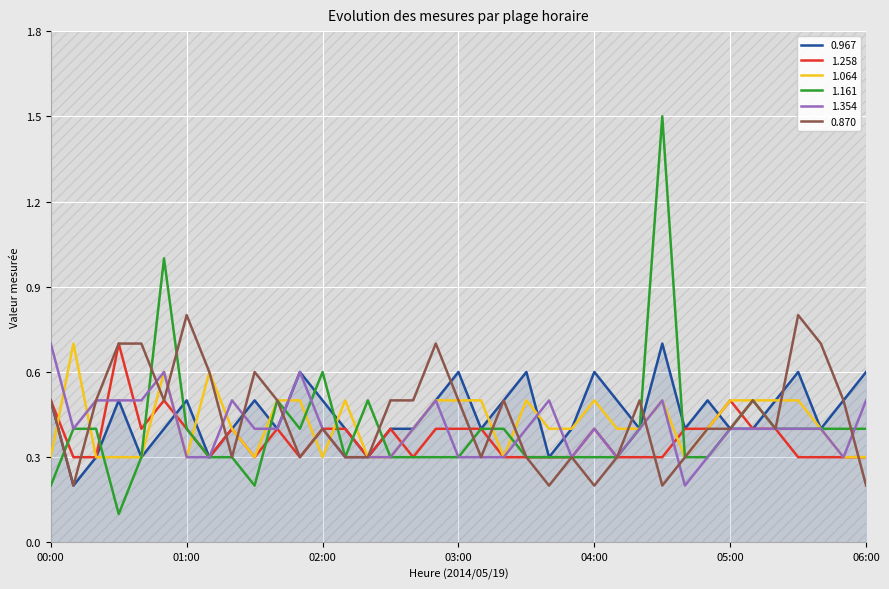

Reading right to left, extract all data points from this chart.

0.967: 06:00=0.6	05:50=0.5	05:40=0.4	05:30=0.6	05:20=0.5	05:10=0.4	05:00=0.4	04:50=0.5	04:40=0.4	04:30=0.7	04:20=0.4	04:10=0.5	04:00=0.6	03:50=0.4	03:40=0.3	03:30=0.6	03:20=0.5	03:10=0.4	03:00=0.6	02:50=0.5	02:40=0.4	02:30=0.4	02:20=0.3	02:10=0.4	02:00=0.5	01:50=0.6	01:40=0.4	01:30=0.5	01:20=0.4	01:10=0.3	01:00=0.5	00:50=0.4	00:40=0.3	00:30=0.5	00:20=0.3	00:10=0.2	00:00=0.5
1.258: 06:00=0.3	05:50=0.3	05:40=0.3	05:30=0.3	05:20=0.4	05:10=0.4	05:00=0.5	04:50=0.4	04:40=0.4	04:30=0.3	04:20=0.3	04:10=0.3	04:00=0.4	03:50=0.3	03:40=0.3	03:30=0.3	03:20=0.3	03:10=0.4	03:00=0.4	02:50=0.4	02:40=0.3	02:30=0.4	02:20=0.3	02:10=0.4	02:00=0.4	01:50=0.3	01:40=0.4	01:30=0.3	01:20=0.4	01:10=0.3	01:00=0.4	00:50=0.5	00:40=0.4	00:30=0.7	00:20=0.3	00:10=0.3	00:00=0.5
1.064: 06:00=0.3	05:50=0.3	05:40=0.4	05:30=0.5	05:20=0.5	05:10=0.5	05:00=0.5	04:50=0.4	04:40=0.3	04:30=0.5	04:20=0.4	04:10=0.4	04:00=0.5	03:50=0.4	03:40=0.4	03:30=0.5	03:20=0.3	03:10=0.5	03:00=0.5	02:50=0.5	02:40=0.4	02:30=0.3	02:20=0.3	02:10=0.5	02:00=0.3	01:50=0.5	01:40=0.5	01:30=0.3	01:20=0.4	01:10=0.6	01:00=0.3	00:50=0.6	00:40=0.3	00:30=0.3	00:20=0.3	00:10=0.7	00:00=0.3
1.161: 06:00=0.4	05:50=0.4	05:40=0.4	05:30=0.4	05:20=0.4	05:10=0.5	05:00=0.4	04:50=0.3	04:40=0.3	04:30=1.5	04:20=0.4	04:10=0.3	04:00=0.3	03:50=0.3	03:40=0.3	03:30=0.3	03:20=0.4	03:10=0.4	03:00=0.3	02:50=0.3	02:40=0.3	02:30=0.3	02:20=0.5	02:10=0.3	02:00=0.6	01:50=0.4	01:40=0.5	01:30=0.2	01:20=0.3	01:10=0.3	01:00=0.4	00:50=1.0	00:40=0.3	00:30=0.1	00:20=0.4	00:10=0.4	00:00=0.2
1.354: 06:00=0.5	05:50=0.3	05:40=0.4	05:30=0.4	05:20=0.4	05:10=0.4	05:00=0.4	04:50=0.3	04:40=0.2	04:30=0.5	04:20=0.4	04:10=0.3	04:00=0.4	03:50=0.3	03:40=0.5	03:30=0.4	03:20=0.3	03:10=0.3	03:00=0.3	02:50=0.5	02:40=0.4	02:30=0.3	02:20=0.3	02:10=0.3	02:00=0.4	01:50=0.6	01:40=0.4	01:30=0.4	01:20=0.5	01:10=0.3	01:00=0.3	00:50=0.6	00:40=0.5	00:30=0.5	00:20=0.5	00:10=0.4	00:00=0.7
0.870: 06:00=0.2	05:50=0.5	05:40=0.7	05:30=0.8	05:20=0.4	05:10=0.5	05:00=0.4	04:50=0.4	04:40=0.3	04:30=0.2	04:20=0.5	04:10=0.3	04:00=0.2	03:50=0.3	03:40=0.2	03:30=0.3	03:20=0.5	03:10=0.3	03:00=0.5	02:50=0.7	02:40=0.5	02:30=0.5	02:20=0.3	02:10=0.3	02:00=0.4	01:50=0.3	01:40=0.5	01:30=0.6	01:20=0.3	01:10=0.6	01:00=0.8	00:50=0.5	00:40=0.7	00:30=0.7	00:20=0.5	00:10=0.2	00:00=0.5